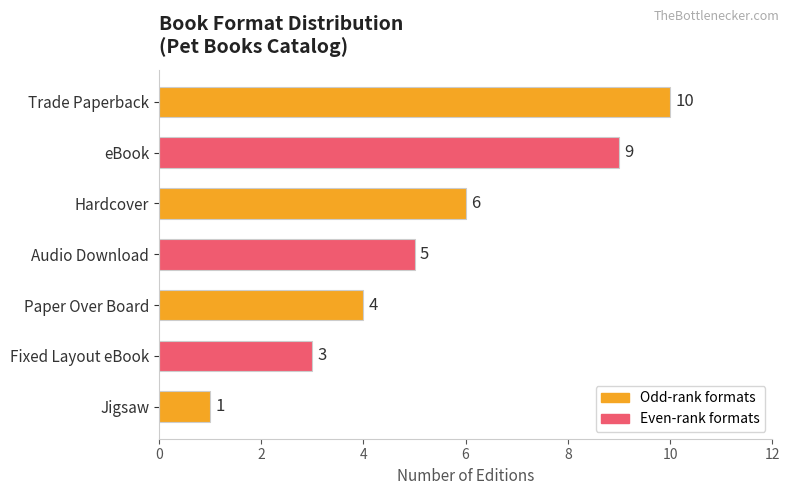

What is the value of the 5th bar from the top?

4